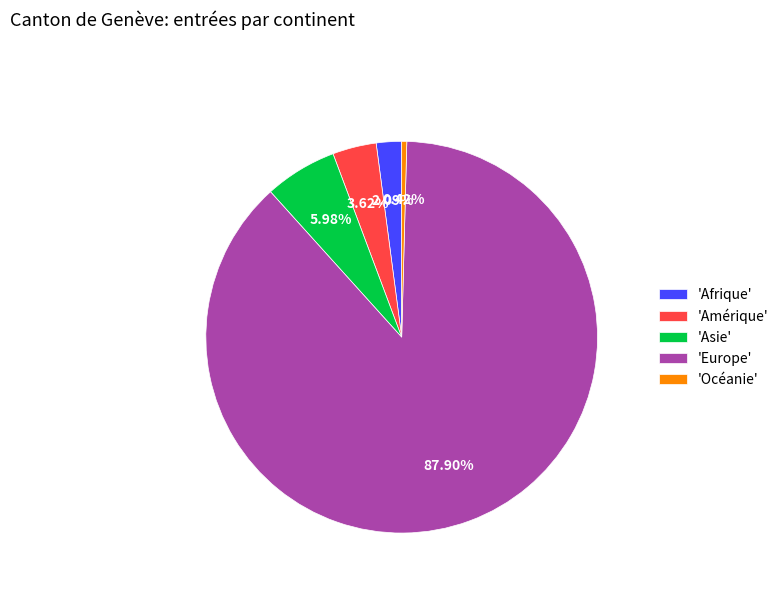

To the nearest percent, what is the average slice percentage?

20%